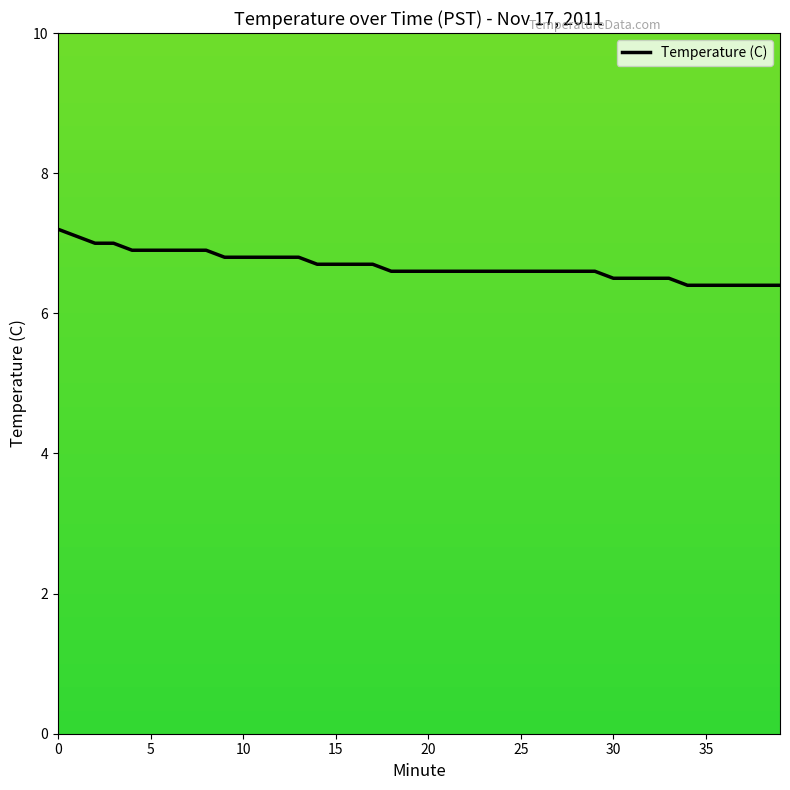

What is the smallest value displayed?

6.4